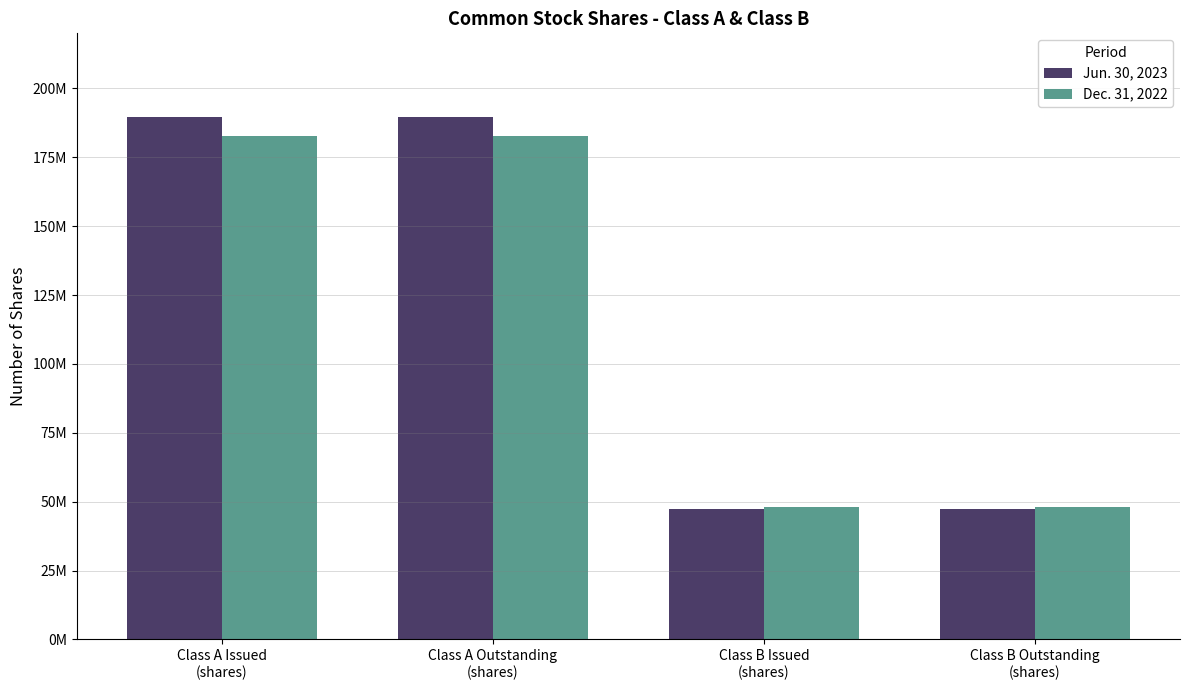

What is the average value of the Dec. 31, 2022 series?

115433000